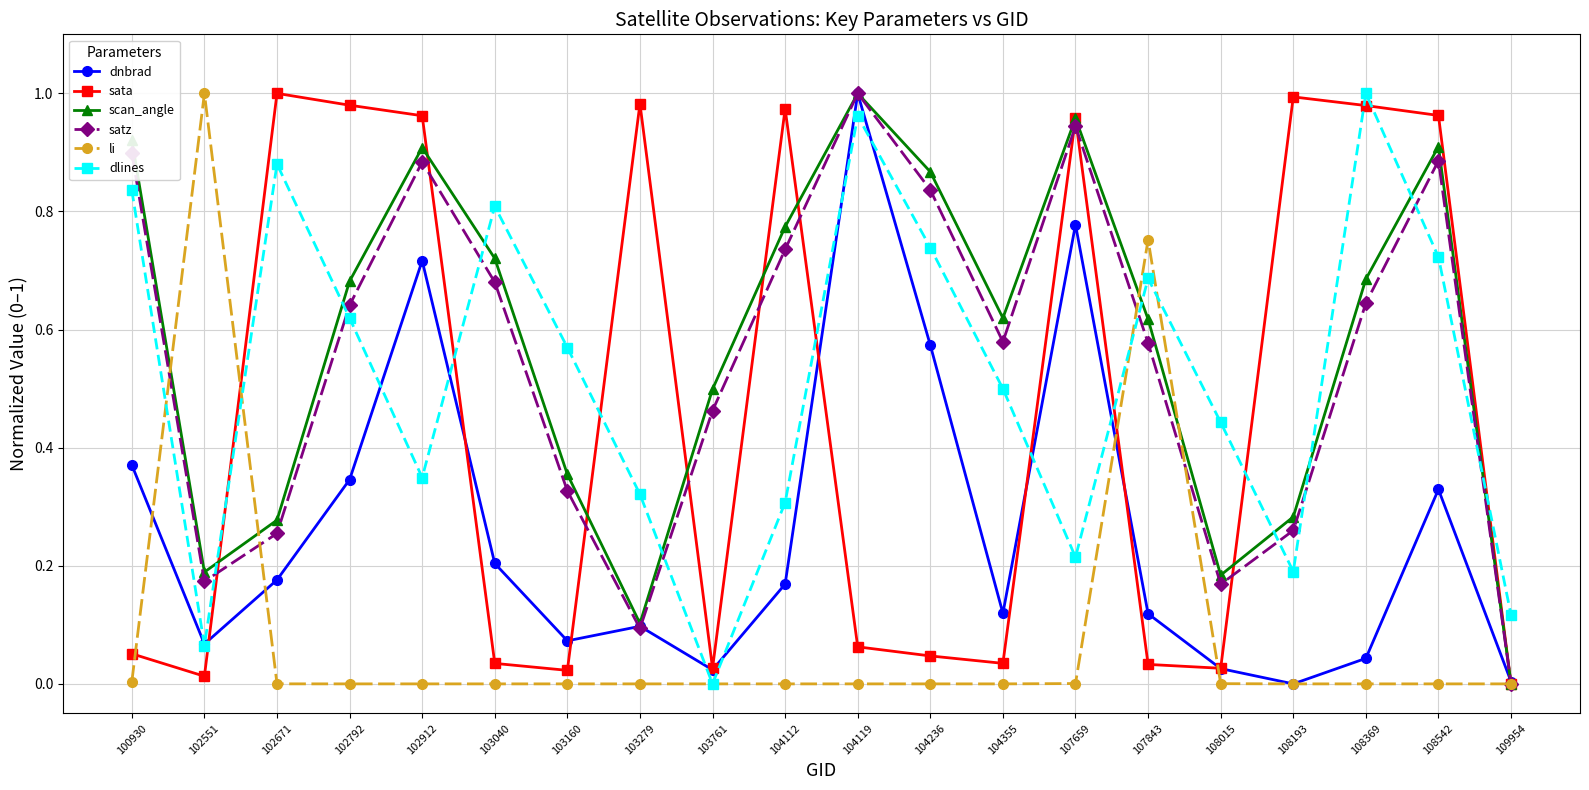

Which series has the largest total across all categories?

scan_angle